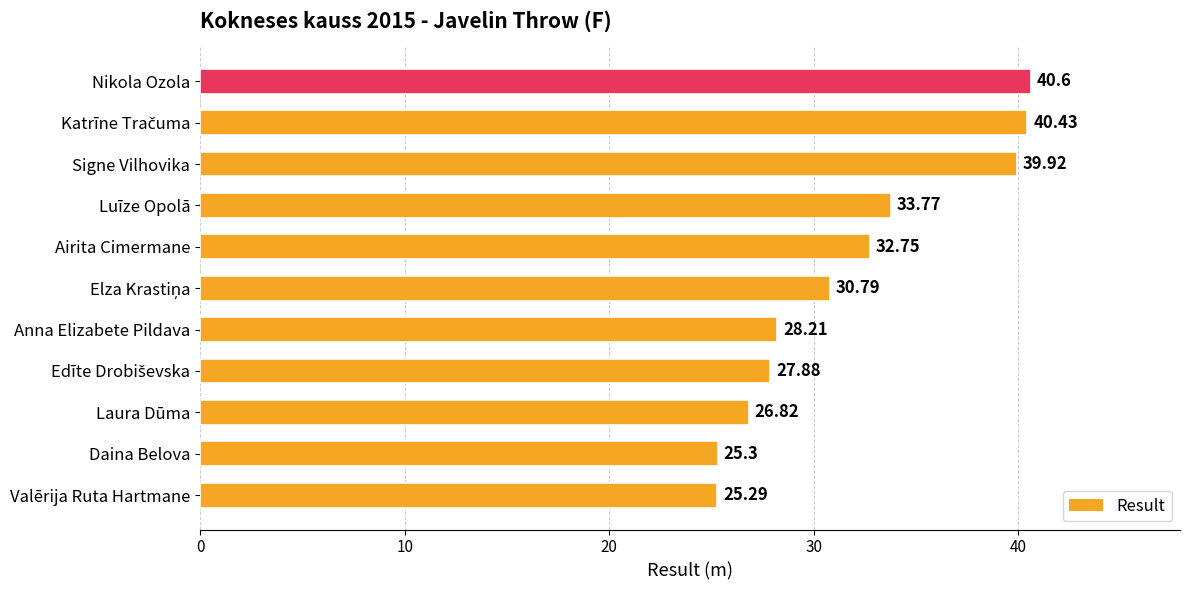

What is the difference between the maximum and minimum values?

15.3